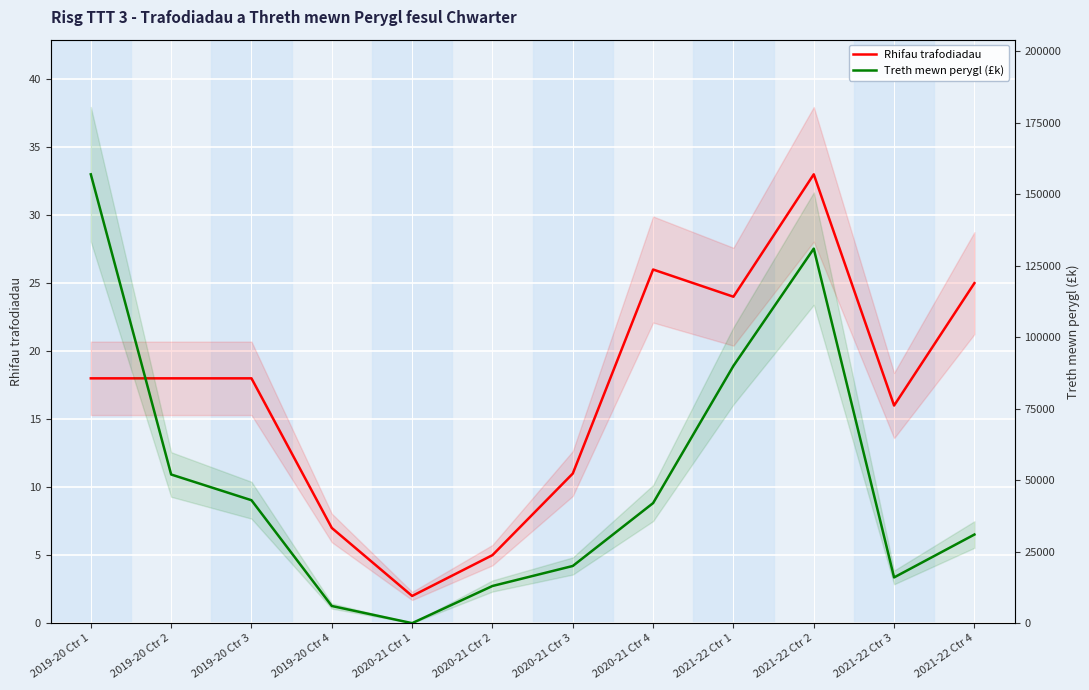

At which category is the sum across all series the highest?

2019-20 Ctr 1